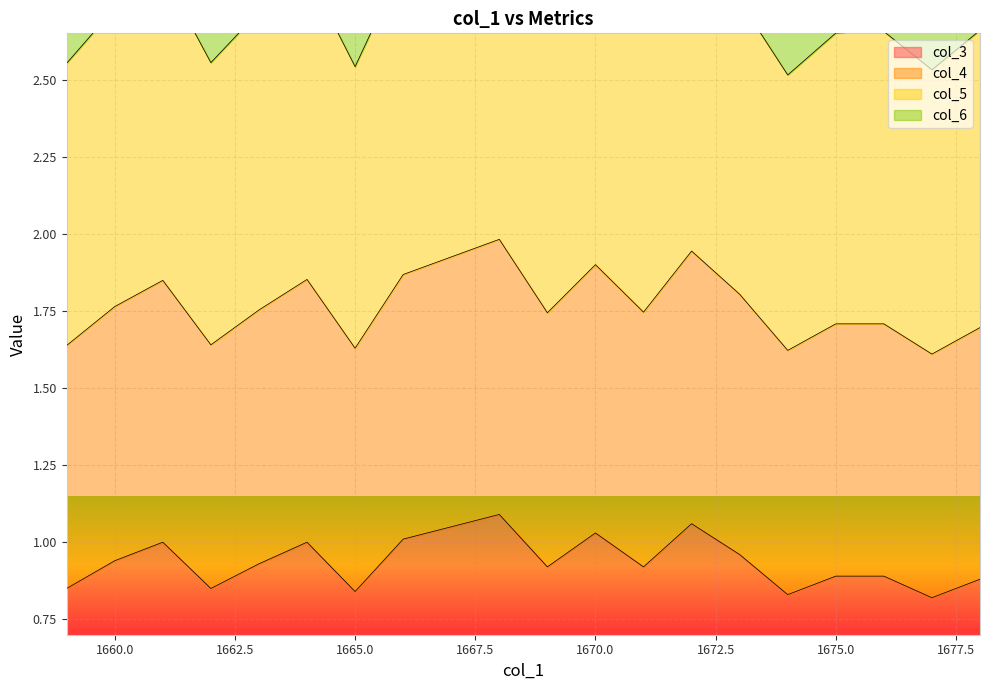

What is the spread (max minus min) of values at 1674?

0.8